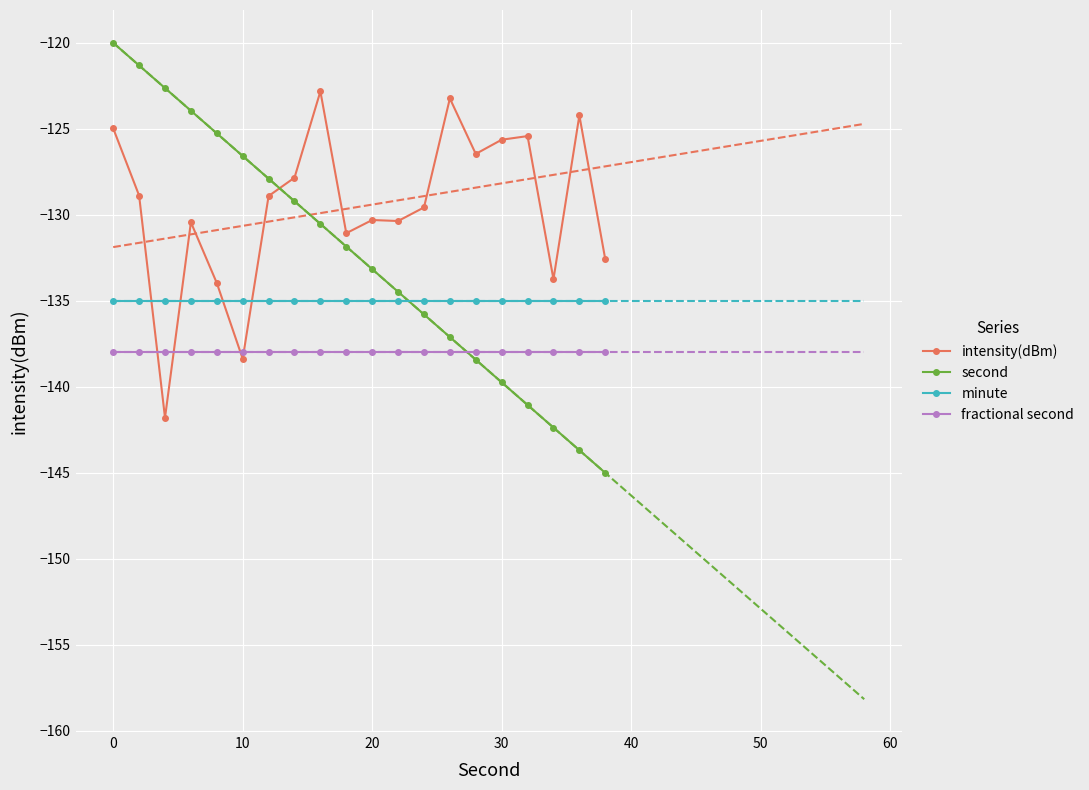

What is the value of the second point at the 8th from the left?

-129.2